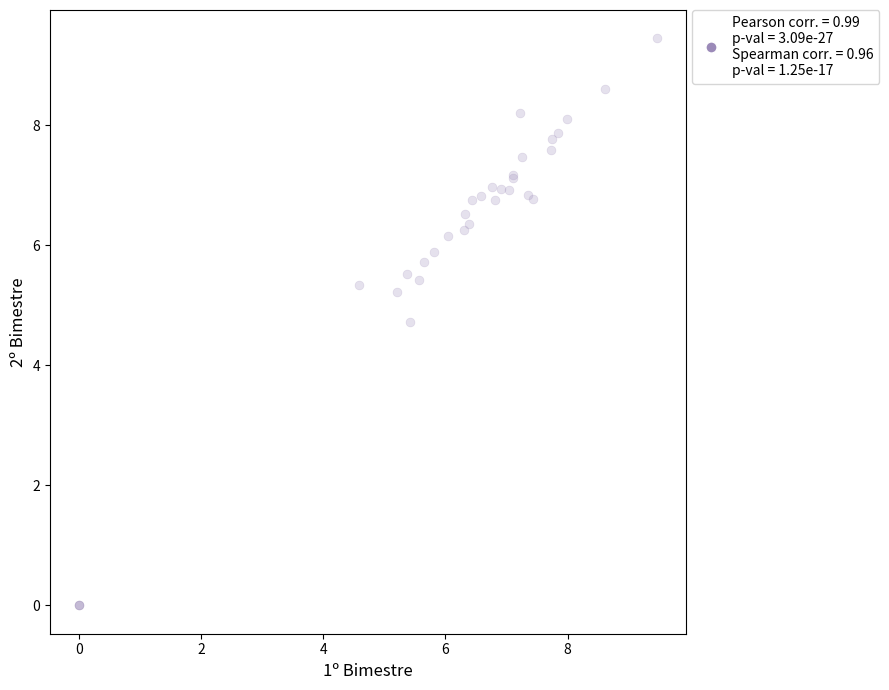

What Y value in the scatter plot is closest to 4?

4.7